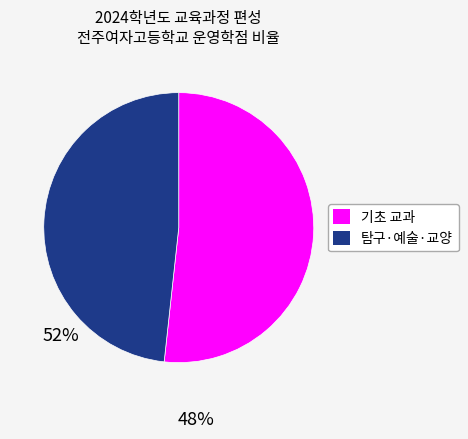

Does any single category account for the majority?

Yes